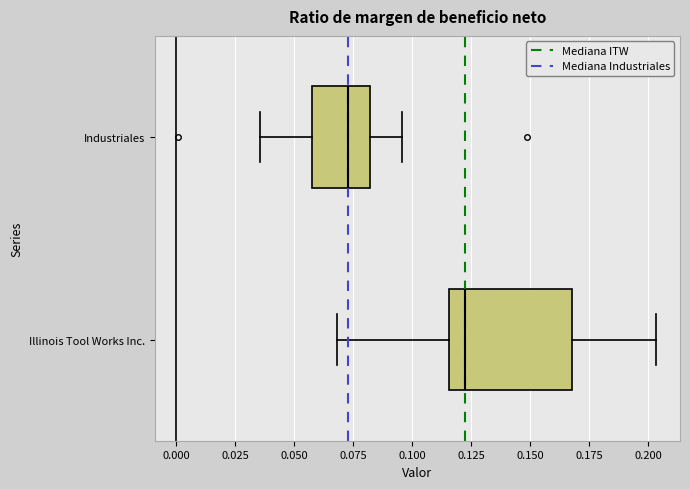

Which box has the furthest to the right median line?

Illinois Tool Works Inc.